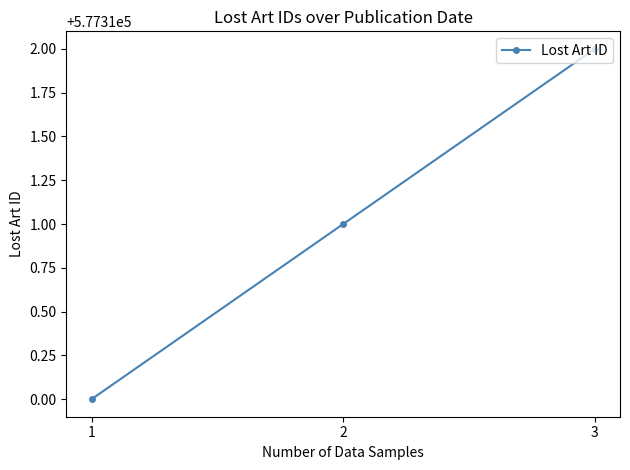

What is the change in value from 2 to 3?

+1